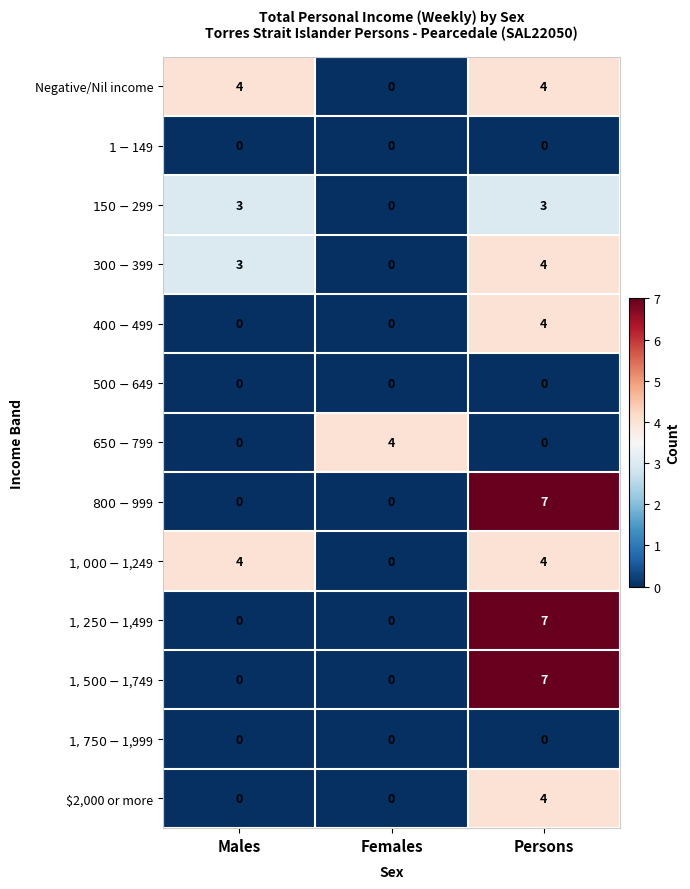

What is the spread (max minus min) of values at Males?

4